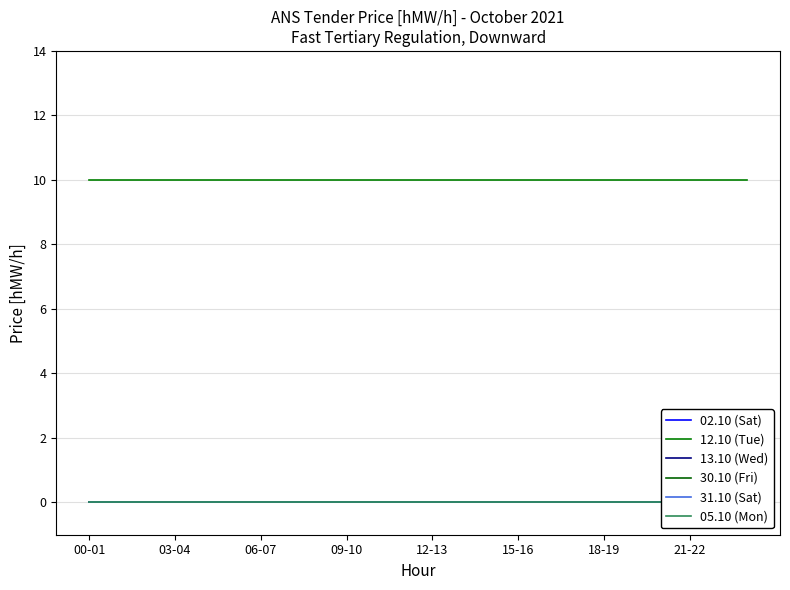

Reading left to right, transcribe all the data shown in this chart.

02.10 (Sat): 0	0	0	0	0	0	0	0	0	0	0	0	0	0	0	0	0	0	0	0	0	0	0	0
12.10 (Tue): 10	10	10	10	10	10	10	10	10	10	10	10	10	10	10	10	10	10	10	10	10	10	10	10
13.10 (Wed): 0	0	0	0	0	0	0	0	0	0	0	0	0	0	0	0	0	0	0	0	0	0	0	0
30.10 (Fri): 0	0	0	0	0	0	0	0	0	0	0	0	0	0	0	0	0	0	0	0	0	0	0	0
31.10 (Sat): 0	0	0	0	0	0	0	0	0	0	0	0	0	0	0	0	0	0	0	0	0	0	0	0
05.10 (Mon): 0	0	0	0	0	0	0	0	0	0	0	0	0	0	0	0	0	0	0	0	0	0	0	0